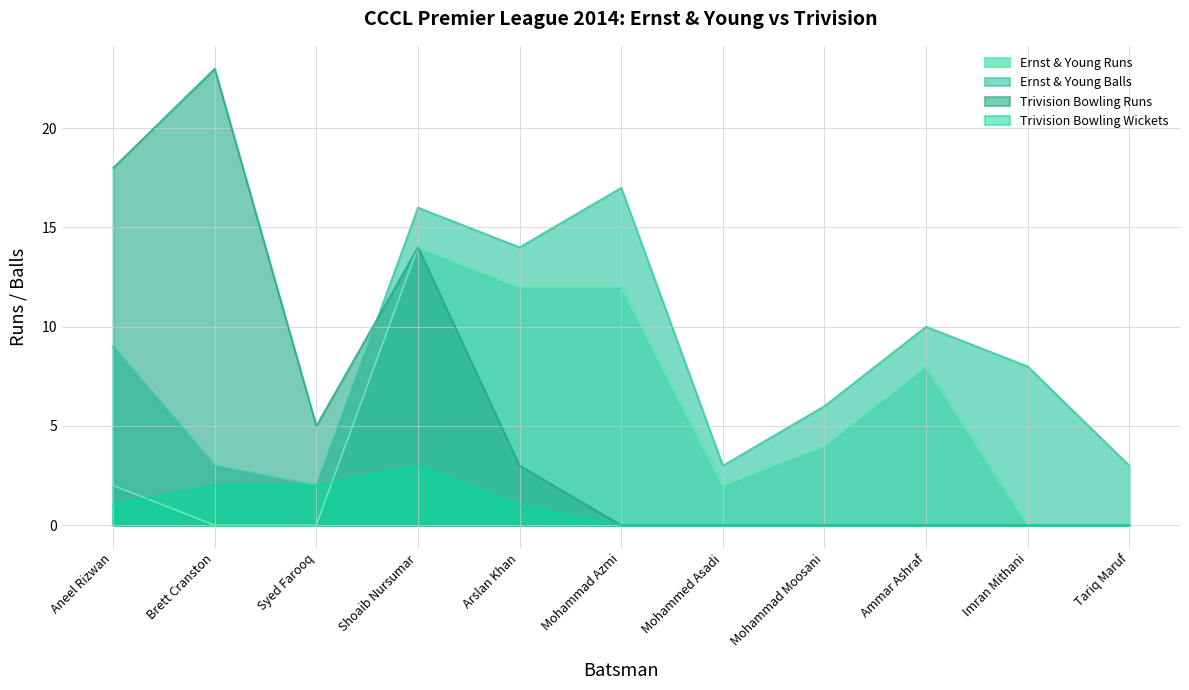

What is the total value across all series at Mohammad Azmi?

29